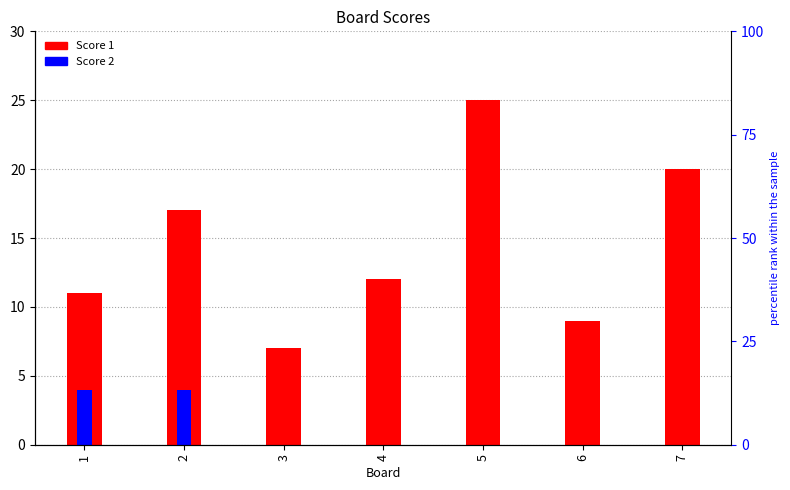

Reading right to left, what are all the values shown in this chart?

Score 1: 20	9	25	12	7	17	11
Score 2: 0	0	0	0	0	4	4